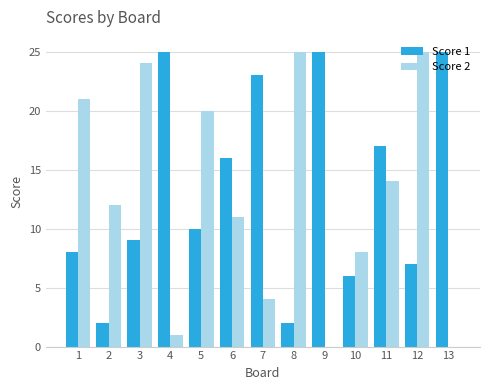

How many categories are shown in the chart?

13